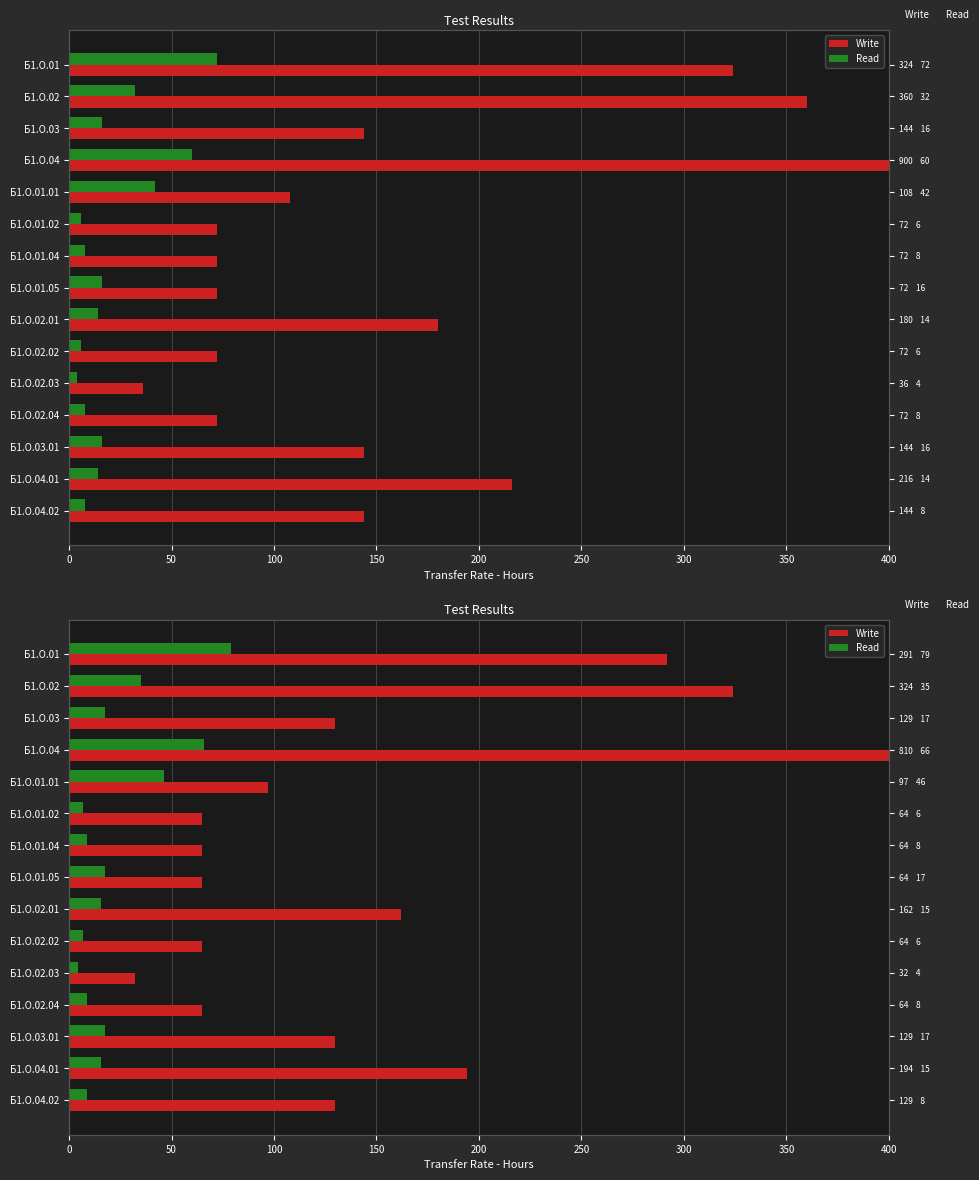

Is the value of Read at Б1.О.02 greater than the value of Write at Б1.О.02?

No